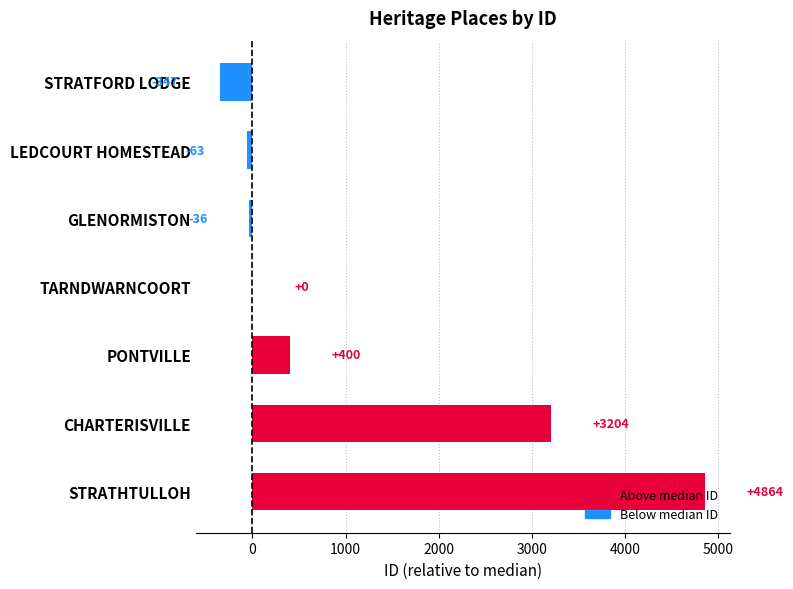

What is the greatest value displayed?

4864